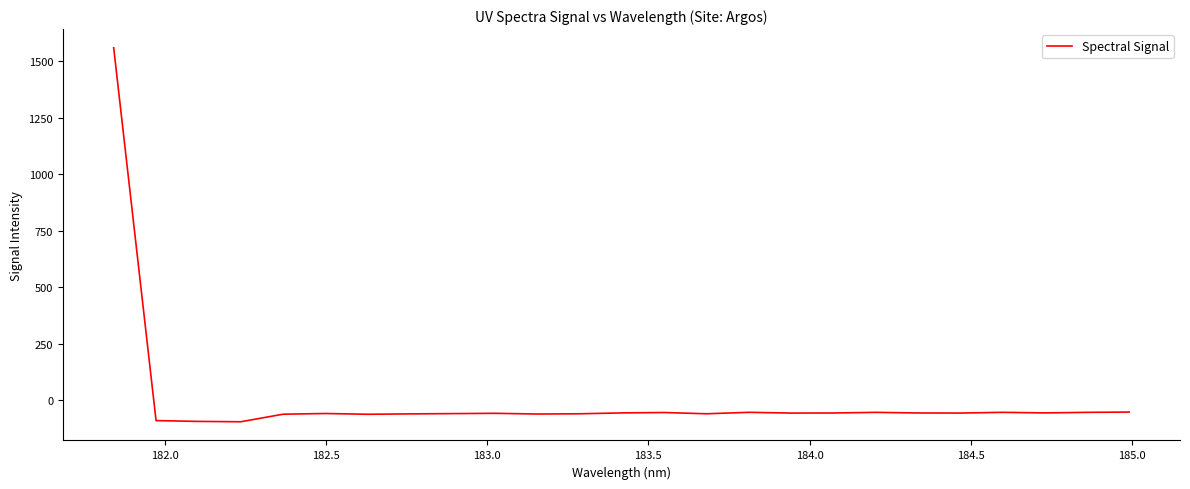

What is the smallest value displayed?

-94.7